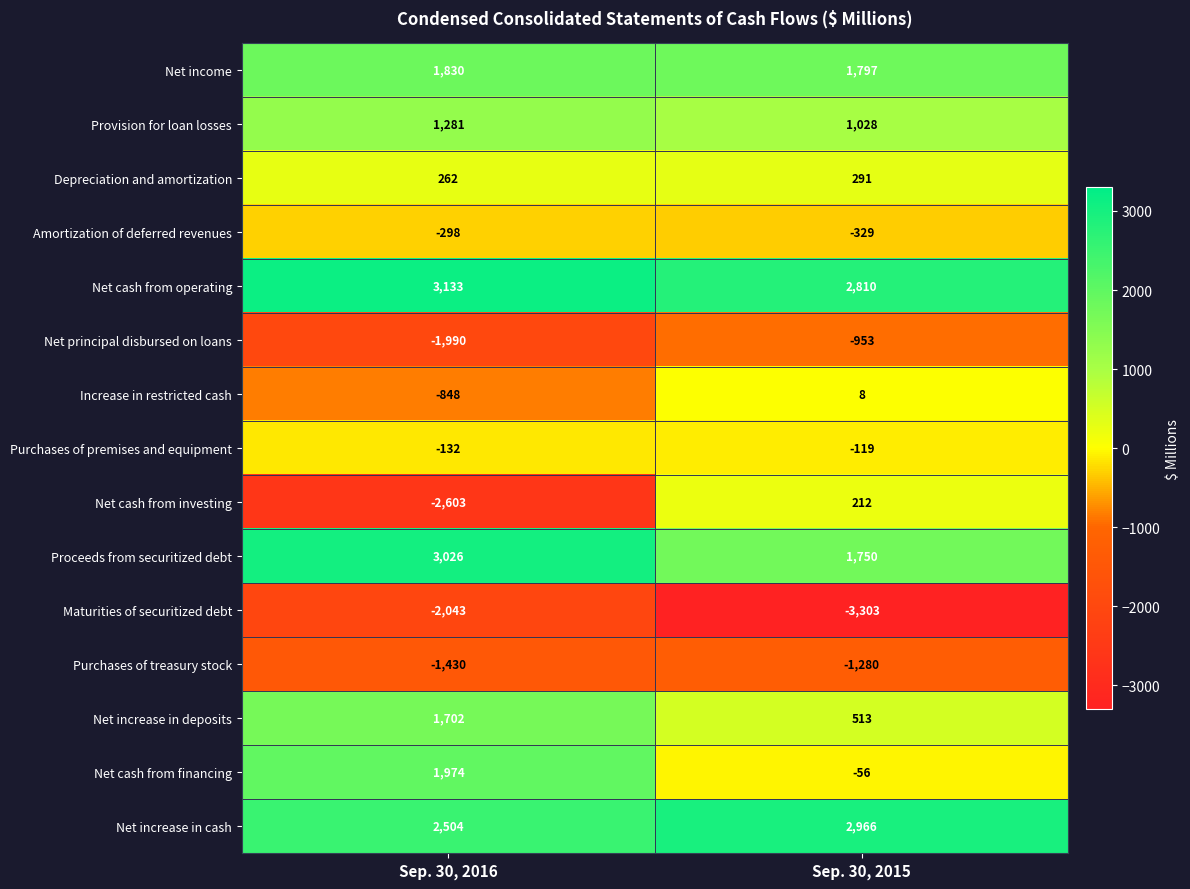

List the series in order of their peak value, highest first.

Net cash from operating, Proceeds from securitized debt, Net increase in cash, Net cash from financing, Net income, Net increase in deposits, Provision for loan losses, Depreciation and amortization, Net cash from investing, Increase in restricted cash, Purchases of premises and equipment, Amortization of deferred revenues, Net principal disbursed on loans, Purchases of treasury stock, Maturities of securitized debt